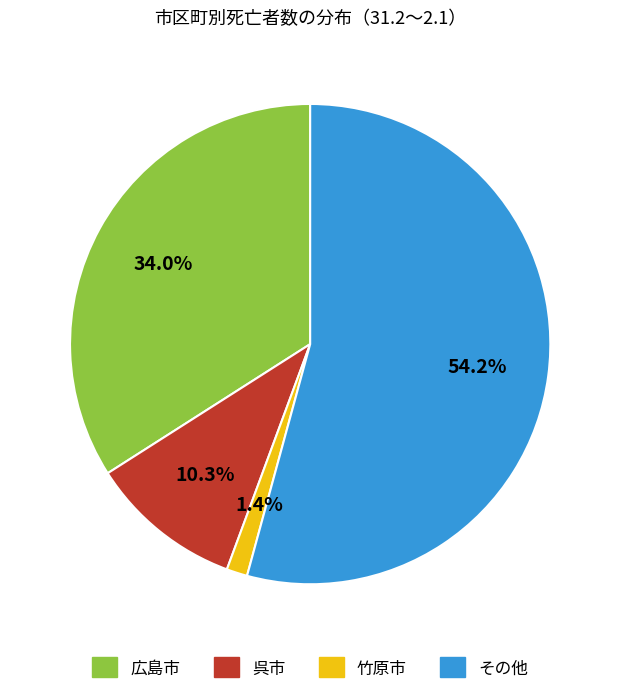

How many segments does this pie chart have?

4